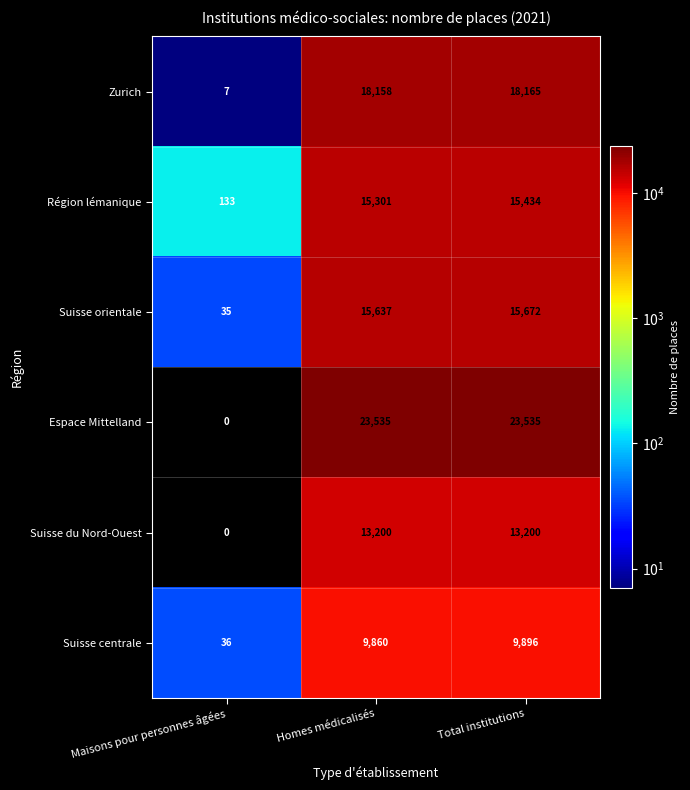

Count the number of data series in this chart.

6